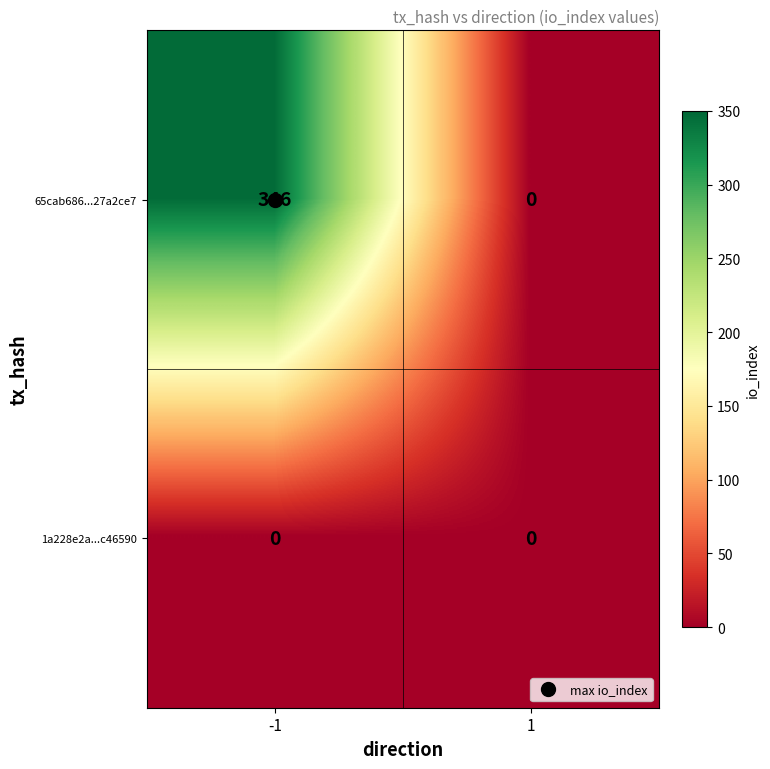

At which category is the sum across all series the highest?

-1